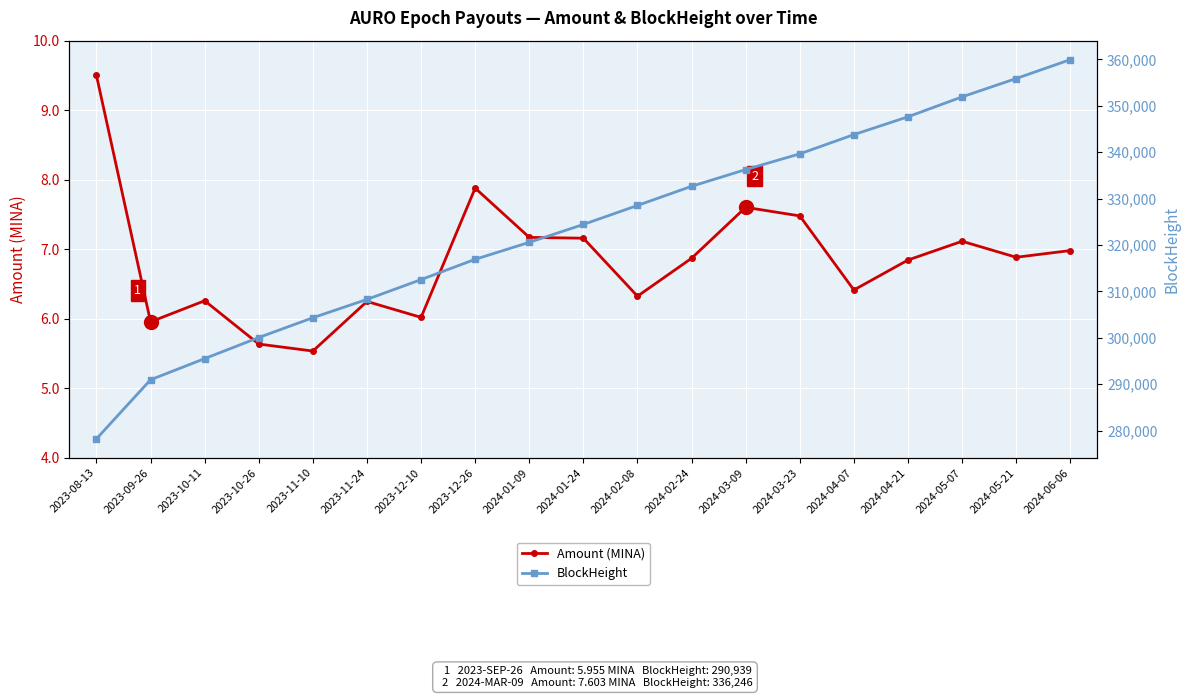

Is this an area chart (filled region under the line)?

No